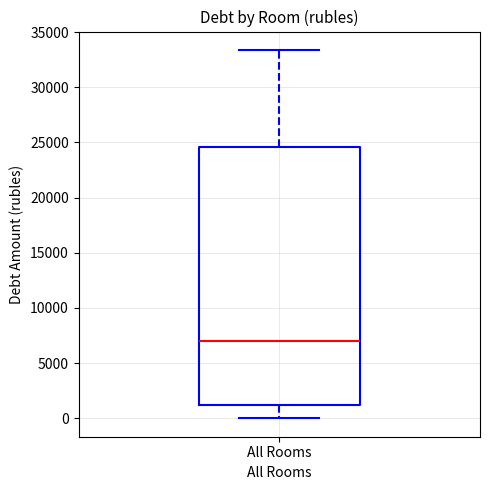

Where is the upper edge of the box for All Rooms on the y-axis? The values are not printed on the chart, so give them approximately, as read against the axis.

24500